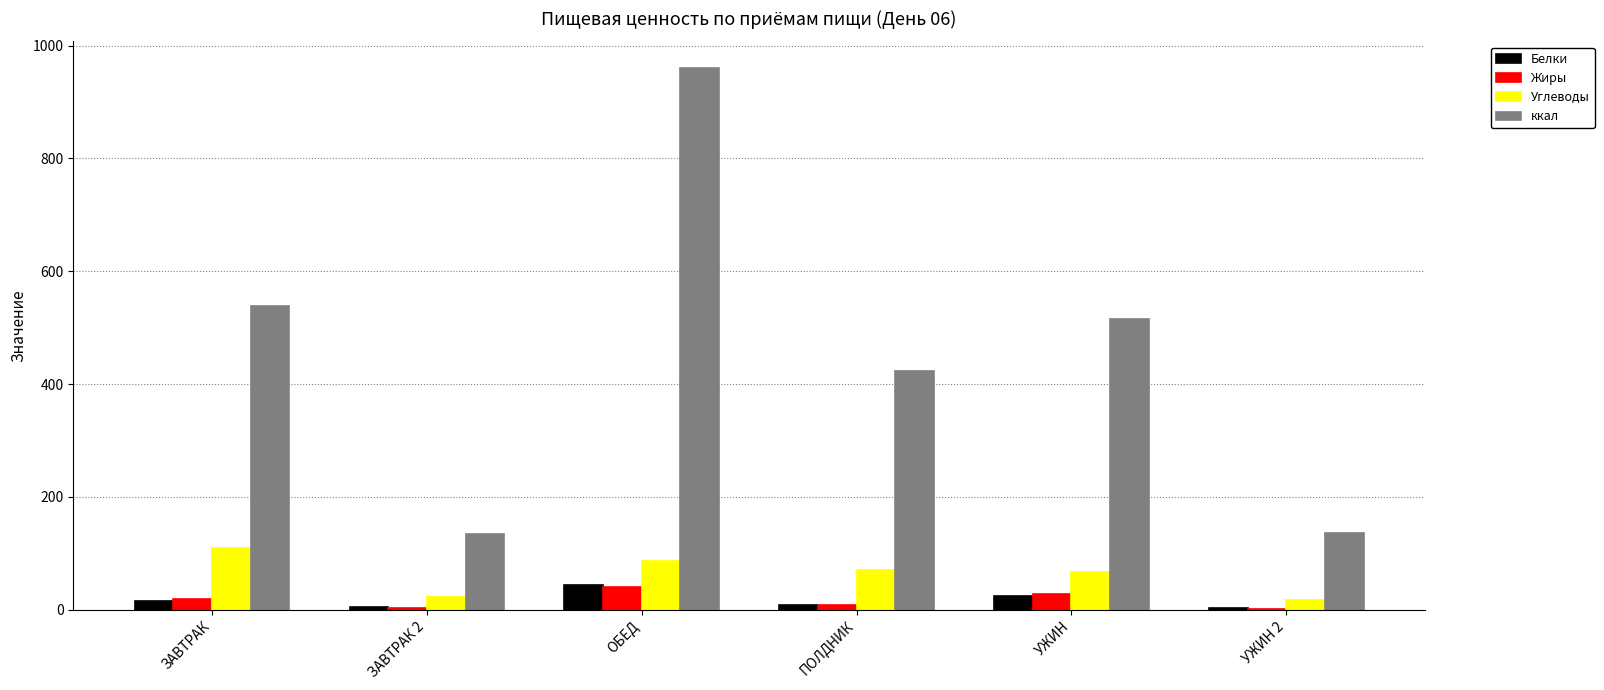

The Жиры series shows 28.0 at УЖИН. True or false?

True